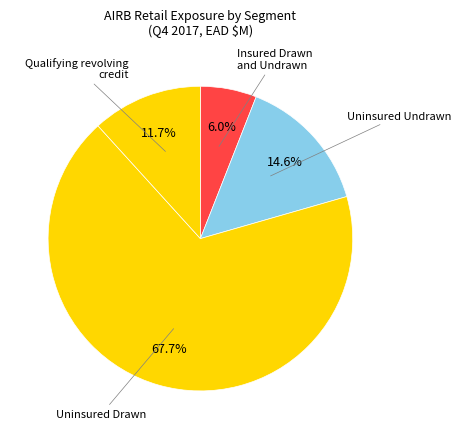

Rank the categories by value from lowest to highest.

Insured Drawn and Undrawn, Qualifying revolving credit, Uninsured Undrawn, Uninsured Drawn